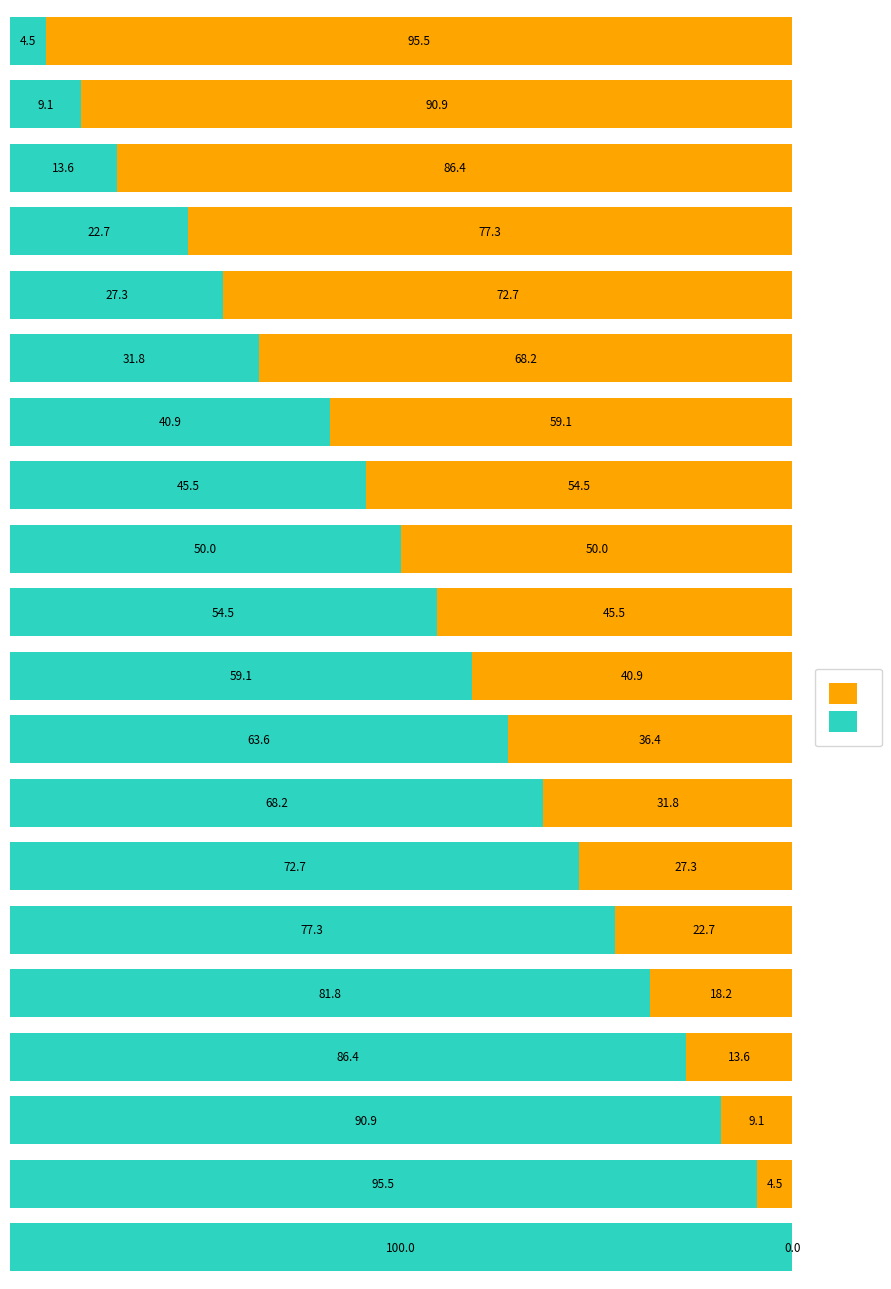

What is the value of the Segment 1 bar at the 9th from the left?

14